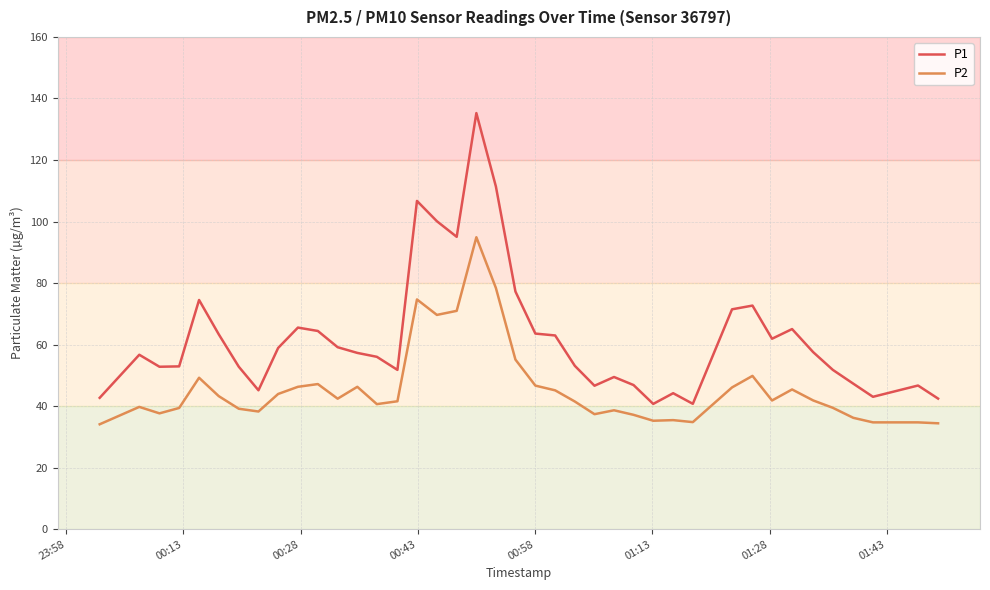

True or false: P2 and P1 intersect in this chart.

False